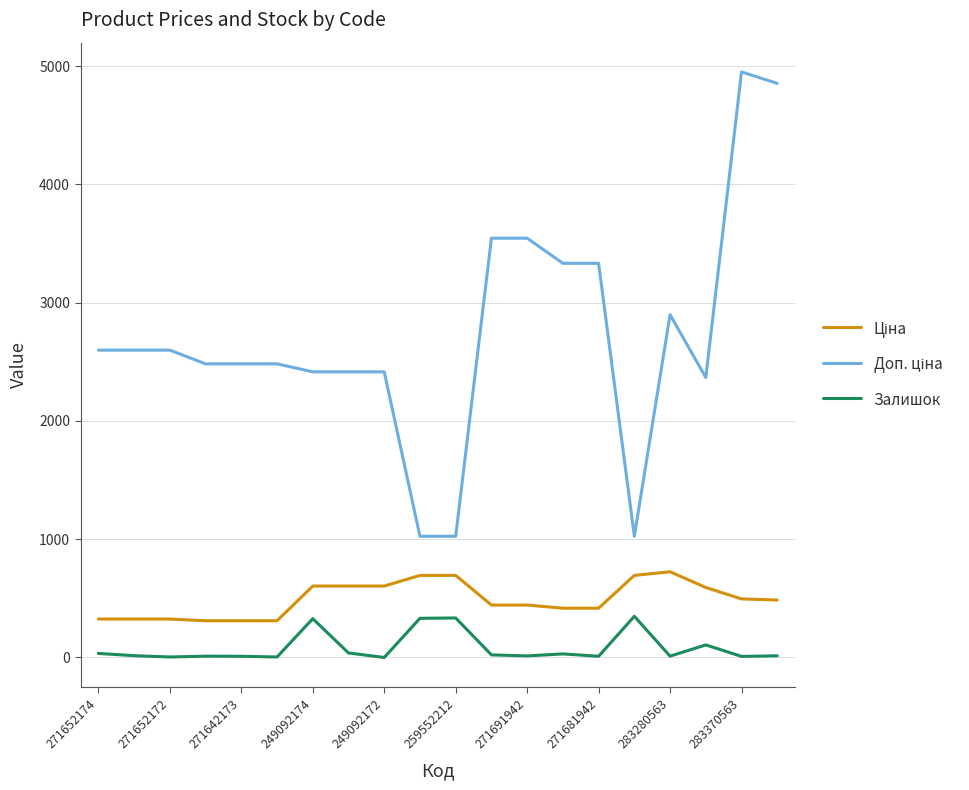

What is the greatest value displayed?

4950.4